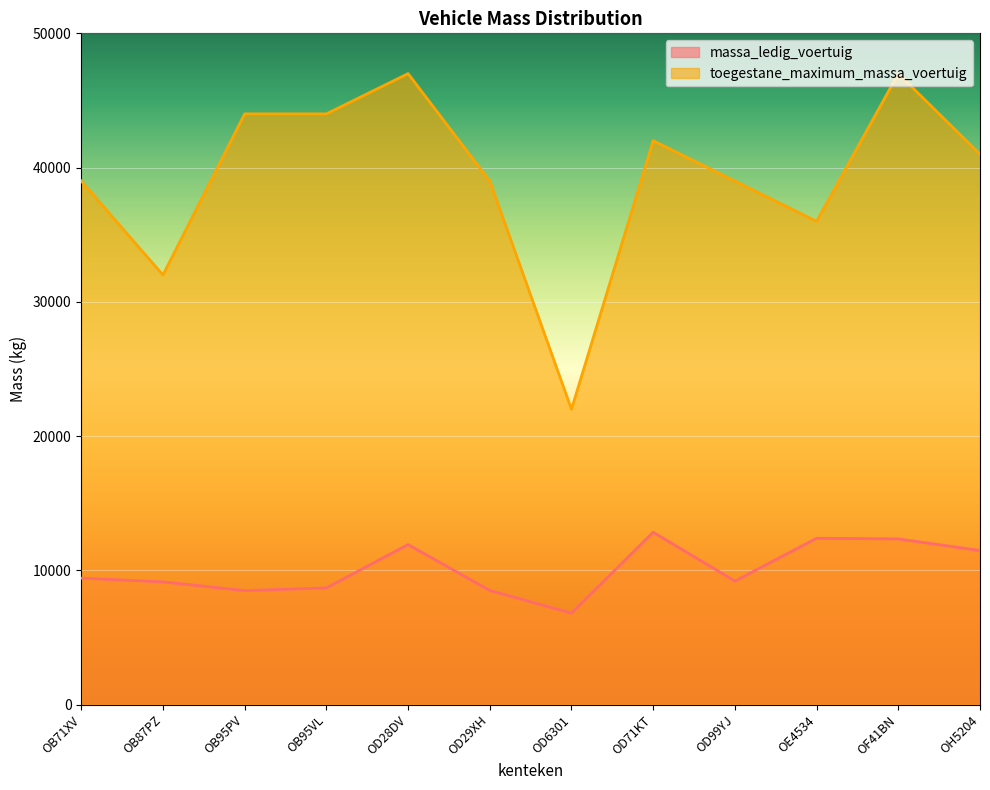

At which category does toegestane_maximum_massa_voertuig reach its first local peak?

OD28DV